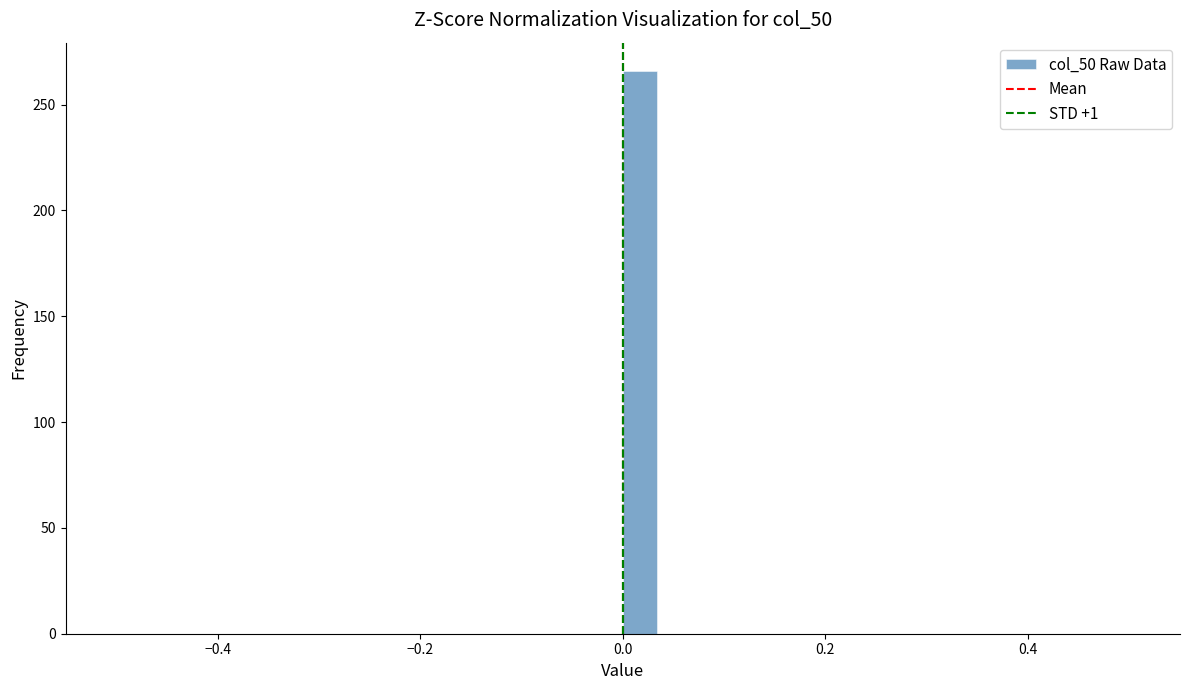

Read against the x-axis, roughly where is the centre of the tallest bar?

0.02